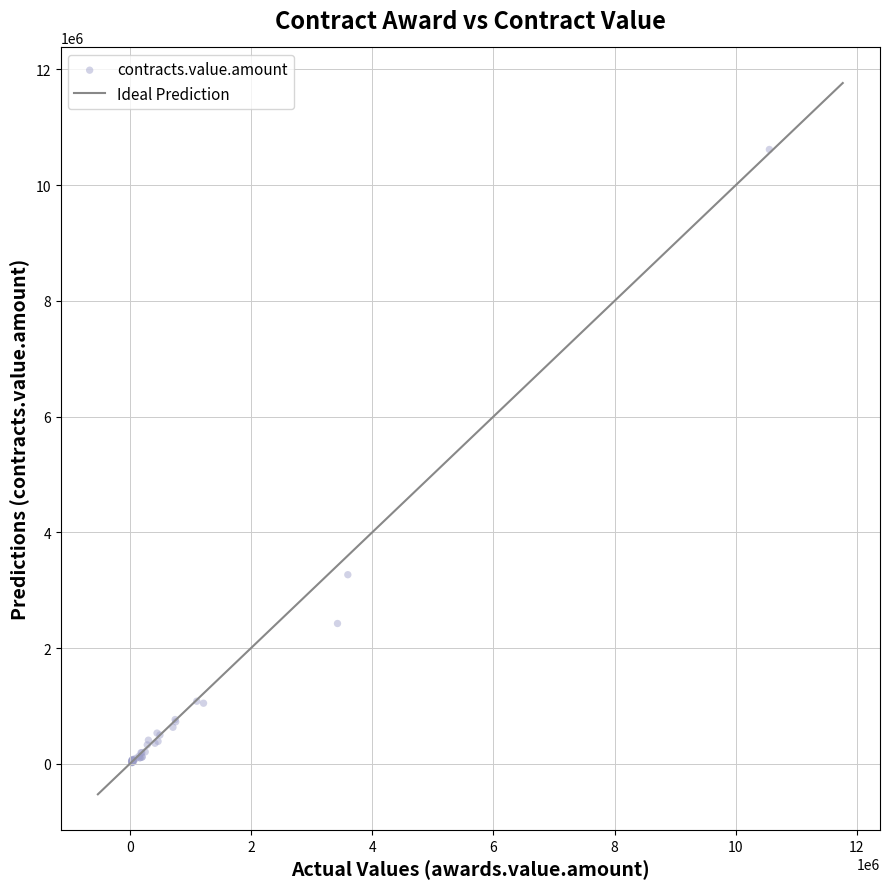

What Y value in the scatter plot is closest to 5317162?

3266943.2